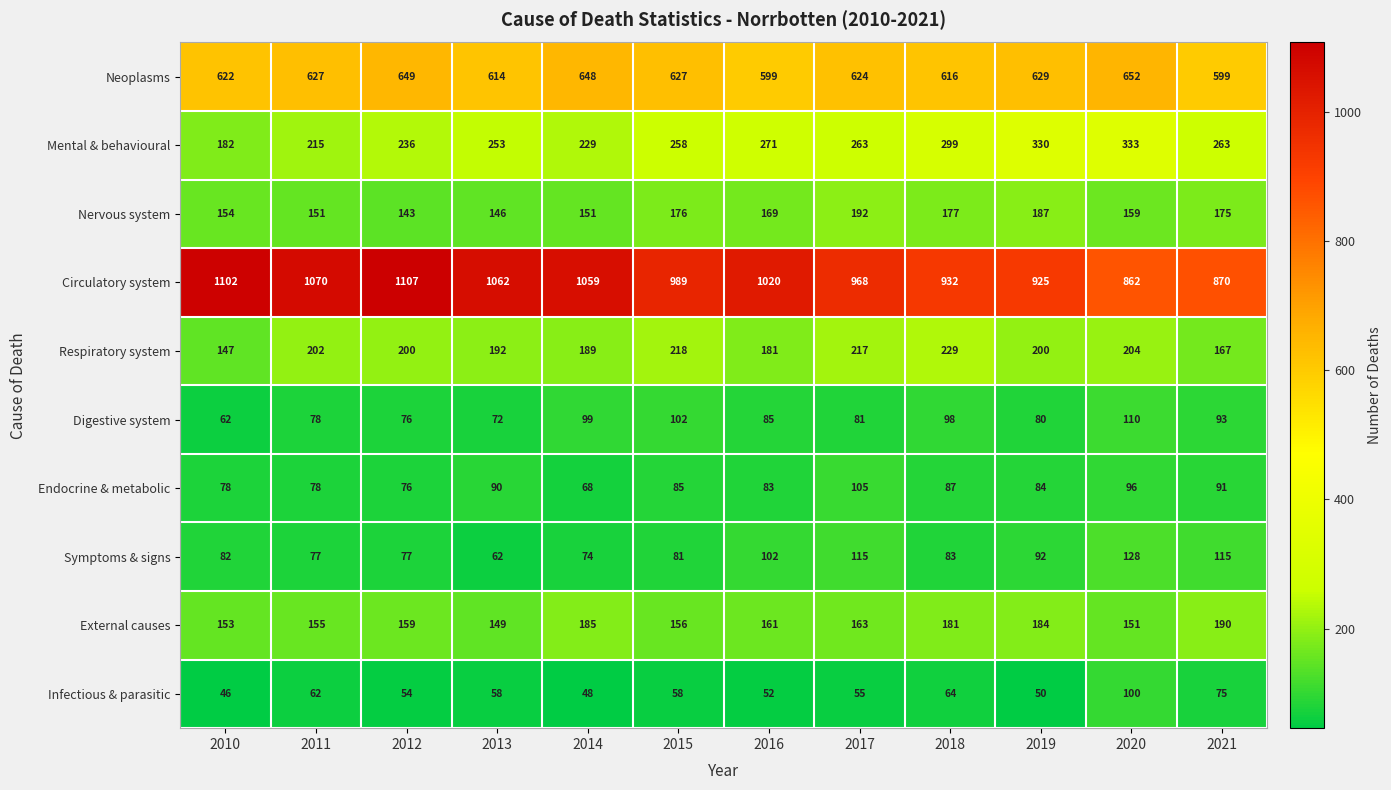

Is it true that Circulatory system equals 479 at 2017?

False